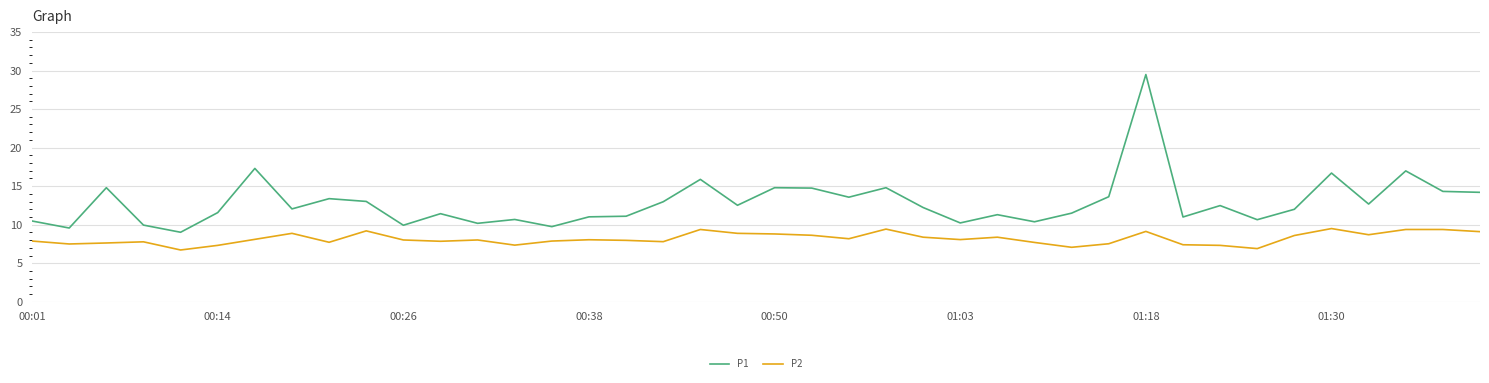

Rank the series by their maximum value, from lowest to highest.

P2, P1